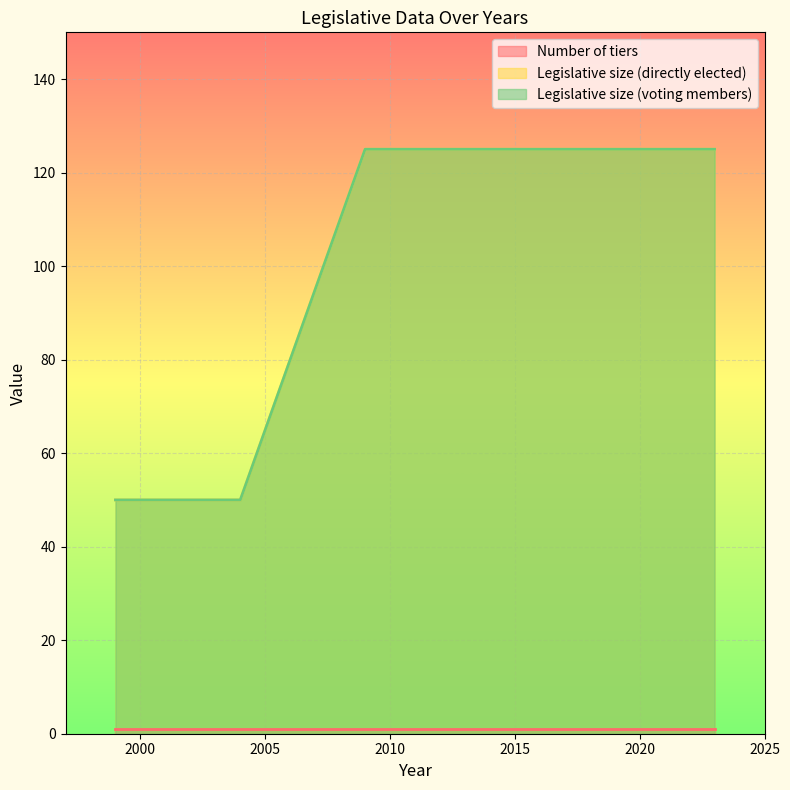

Between 2013 and 1999, which series saw the biggest shift?

Legislative size (directly elected)